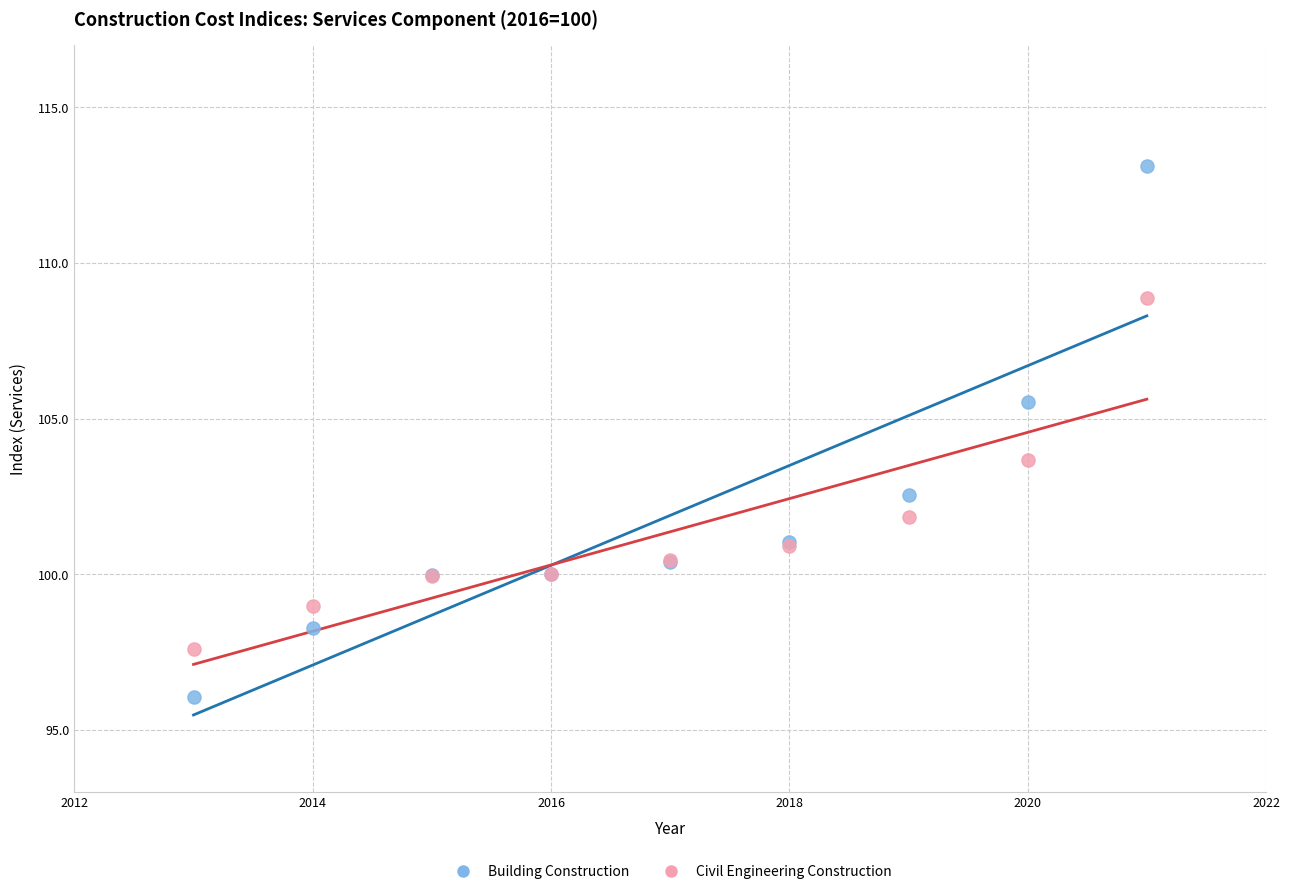

Across all series, what Y value is closest to 104?

103.7